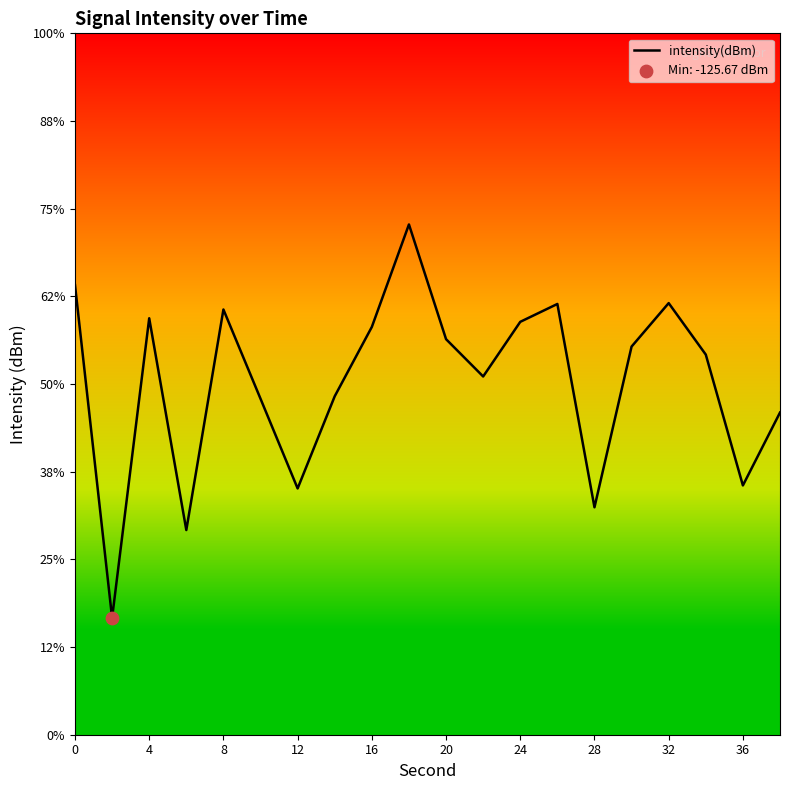

Is this an area chart (filled region under the line)?

No